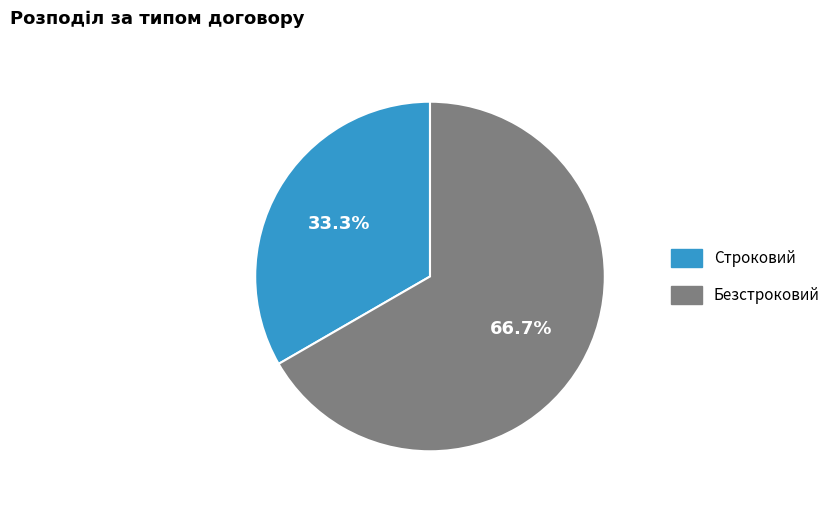

To the nearest percent, what portion does Строковий represent?

33%